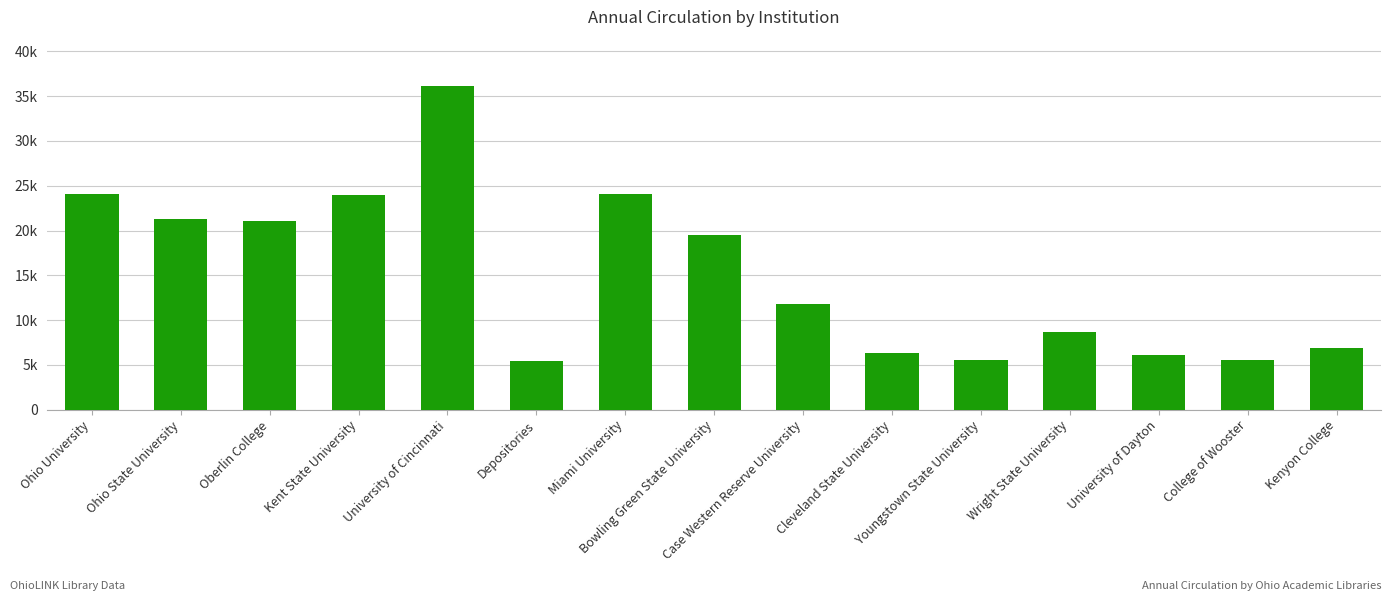

Reading left to right, transcribe all the data shown in this chart.

24086	21249	21036	23950	36194	5418	24089	19446	11785	6376	5558	8648	6122	5488	6921